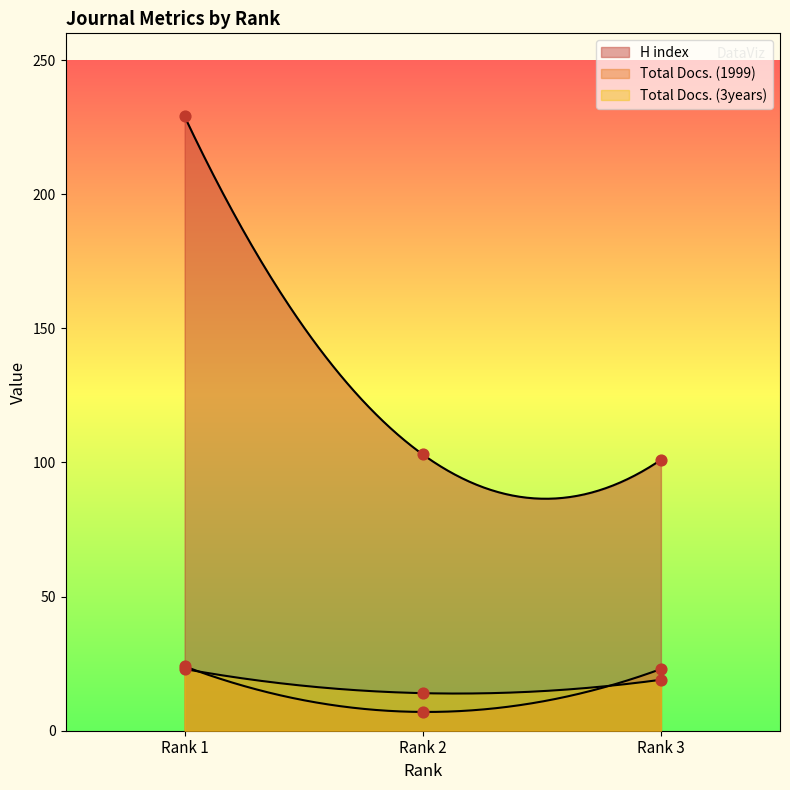

At how many categories does at least one series exceed 25?

3